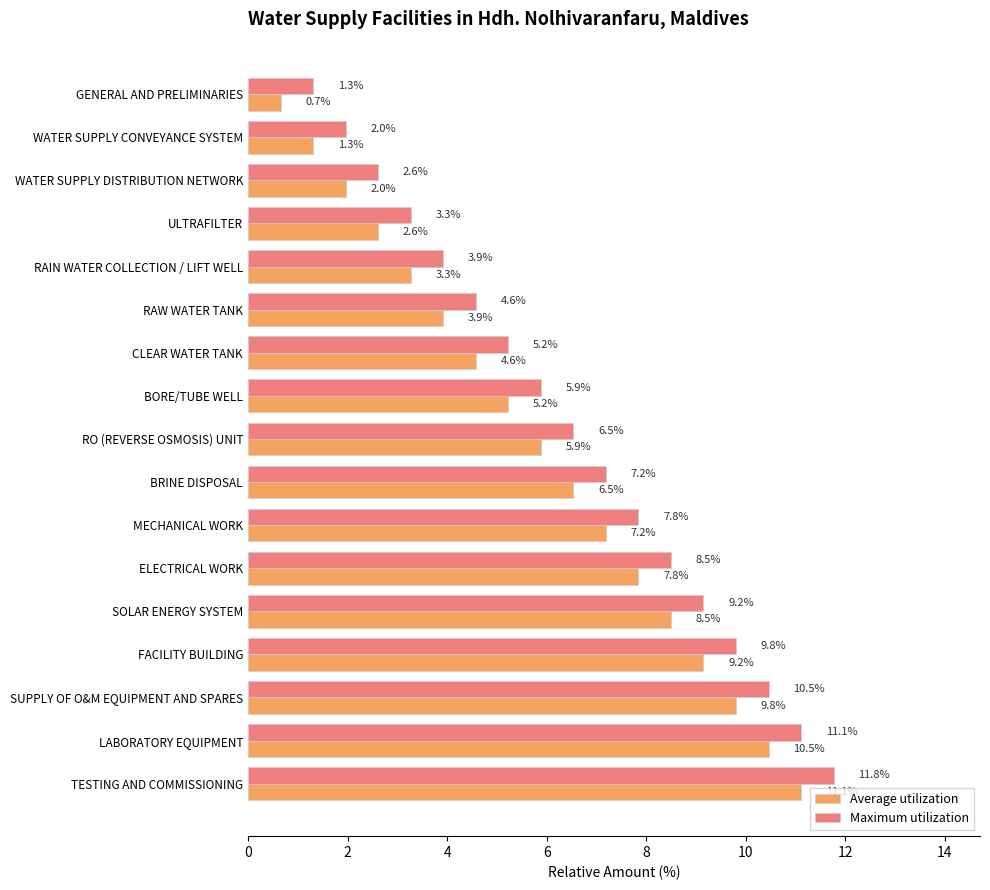

True or false: Average utilization has a value of 16.6 at LABORATORY EQUIPMENT.

False